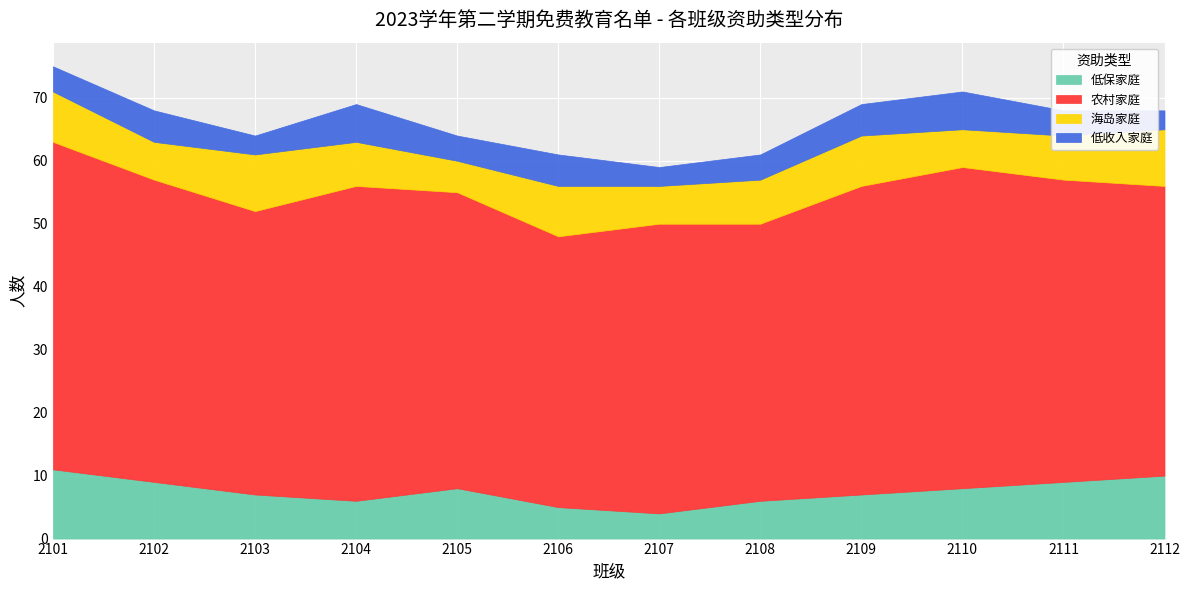

Which series changed the most between 2104 and 2112?

低保家庭